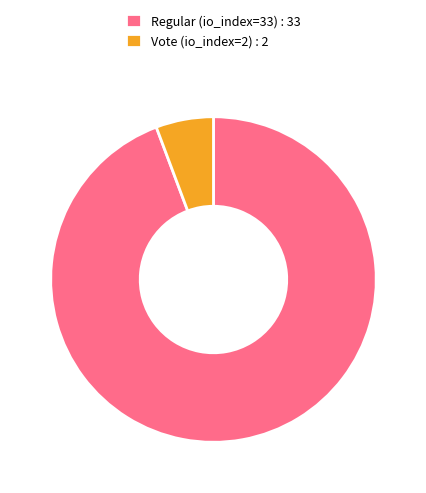

Rank the categories by value from lowest to highest.

Vote (io_index=2), Regular (io_index=33)